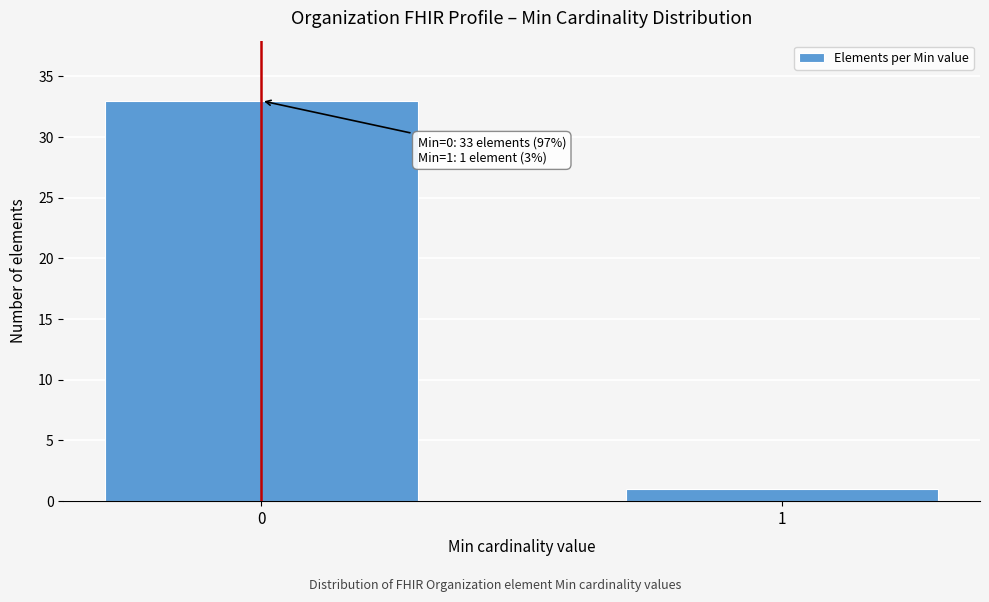

Reading left to right, what are all the values shown in this chart?

0=33	1=1